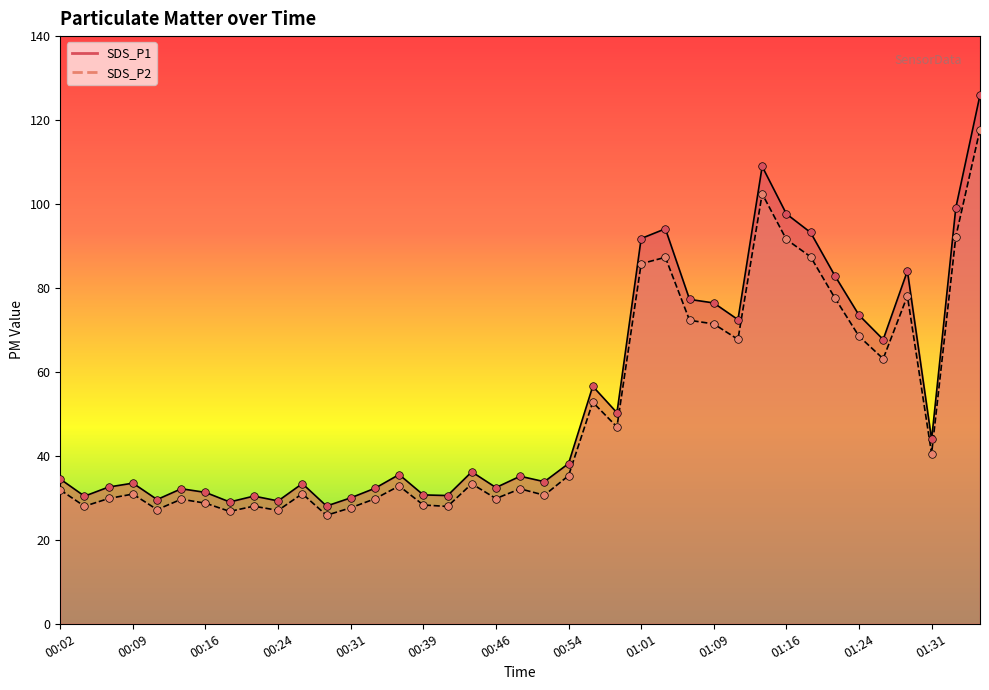

Which series reaches the maximum Y coordinate?

SDS_P1